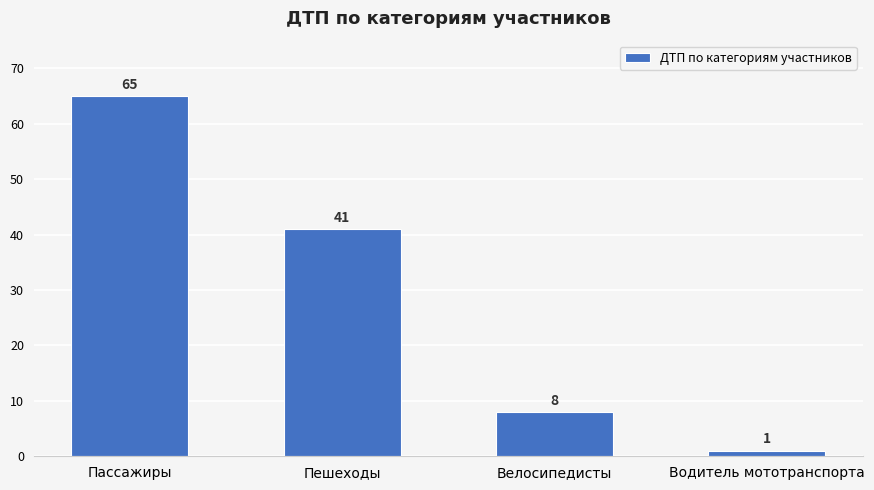

Are the bars horizontal?

No